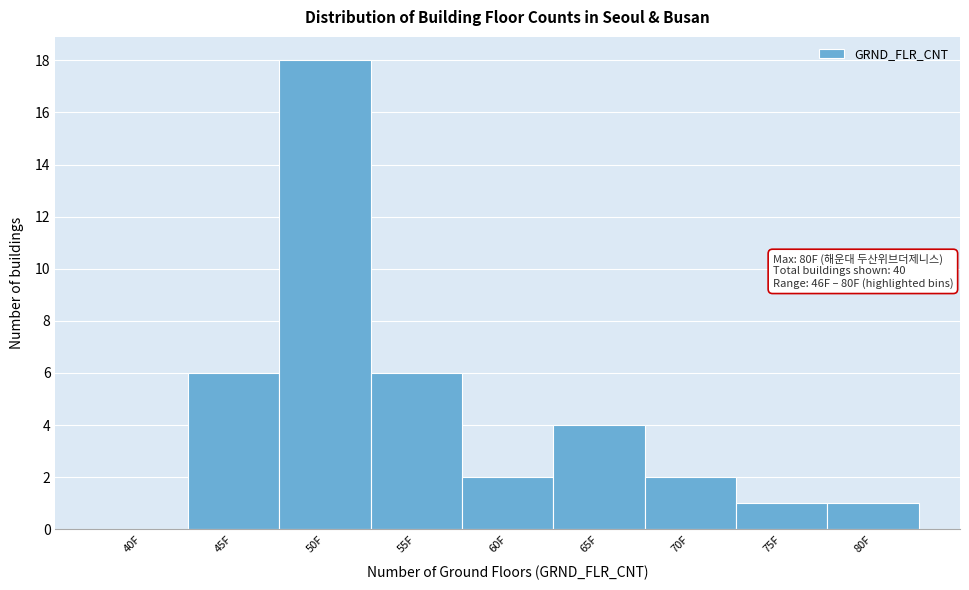

Reading left to right, what are all the values shown in this chart?

40F=0	45F=6	50F=18	55F=6	60F=2	65F=4	70F=2	75F=1	80F=1